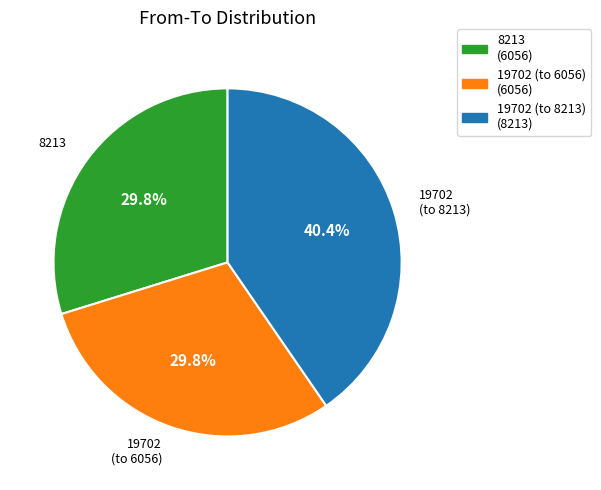

To the nearest percent, what is the average slice percentage?

33%